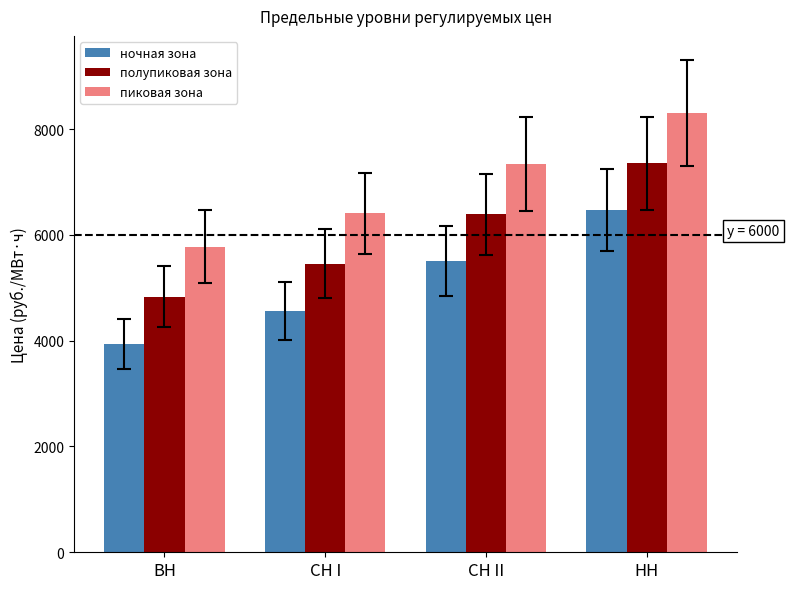

What is the spread (max minus min) of values at СН II?

1838.7